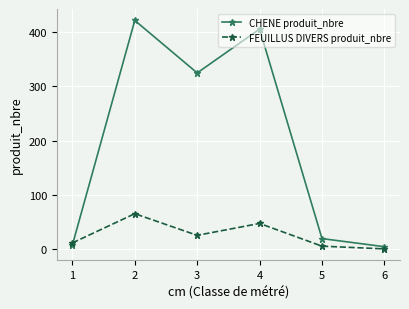

Does the chart display data point markers on the line(s)?

Yes